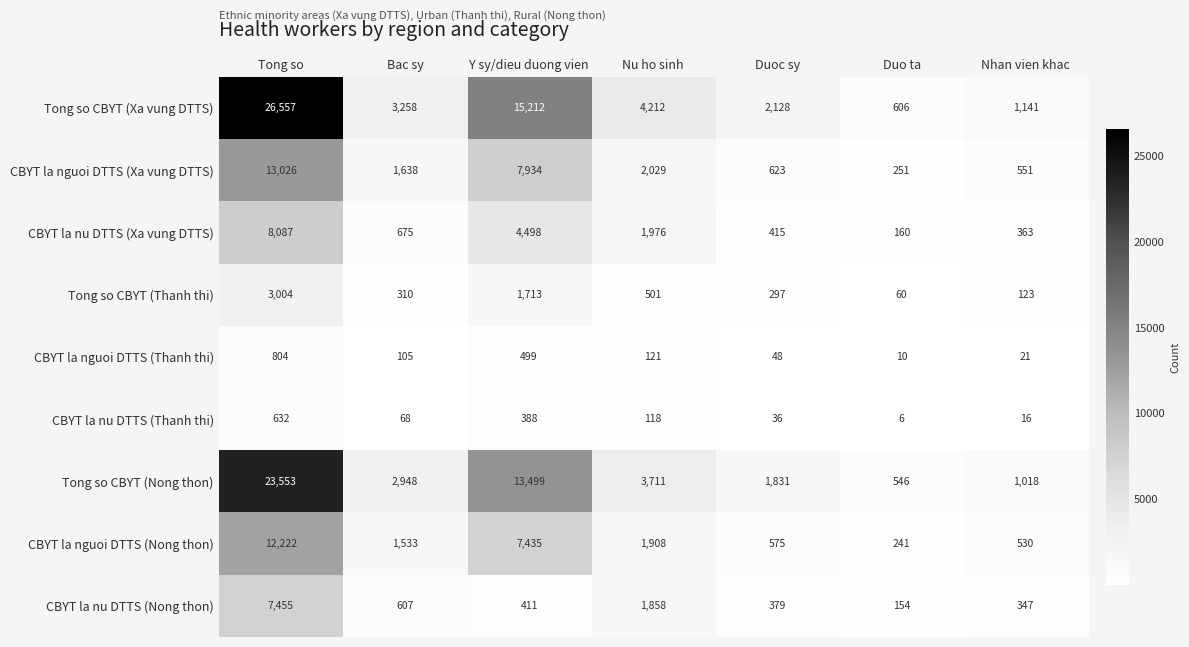

What is the sum of the CBYT la nu DTTS (Thanh thi) values at Duoc sy and Y sy/dieu duong vien?

424